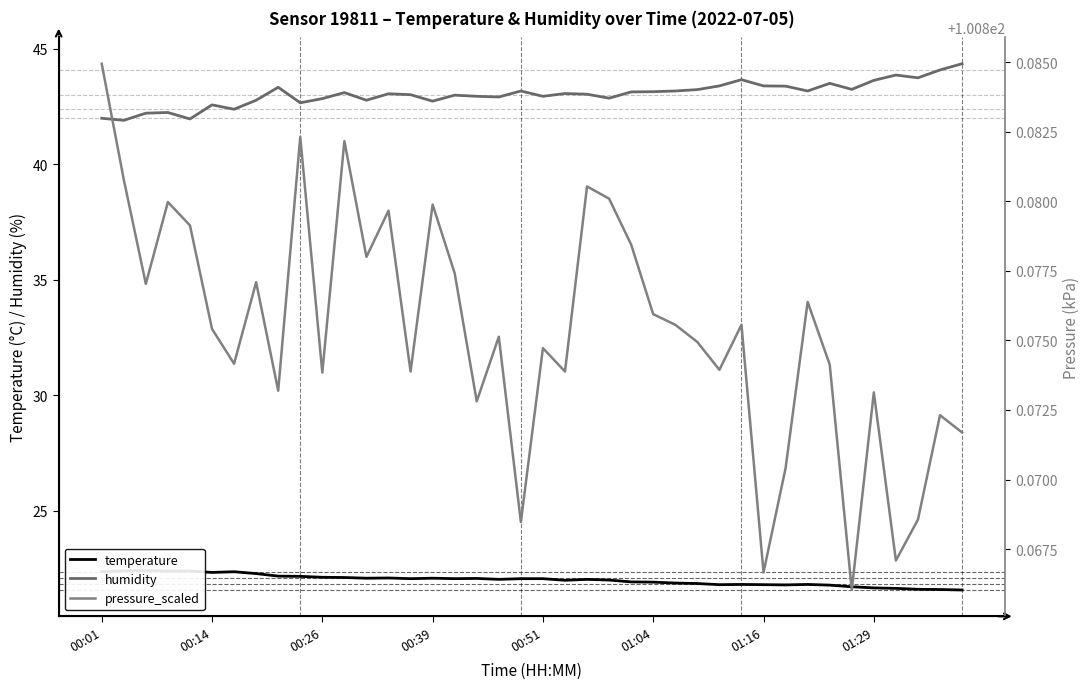

What position from the left is 13?

14